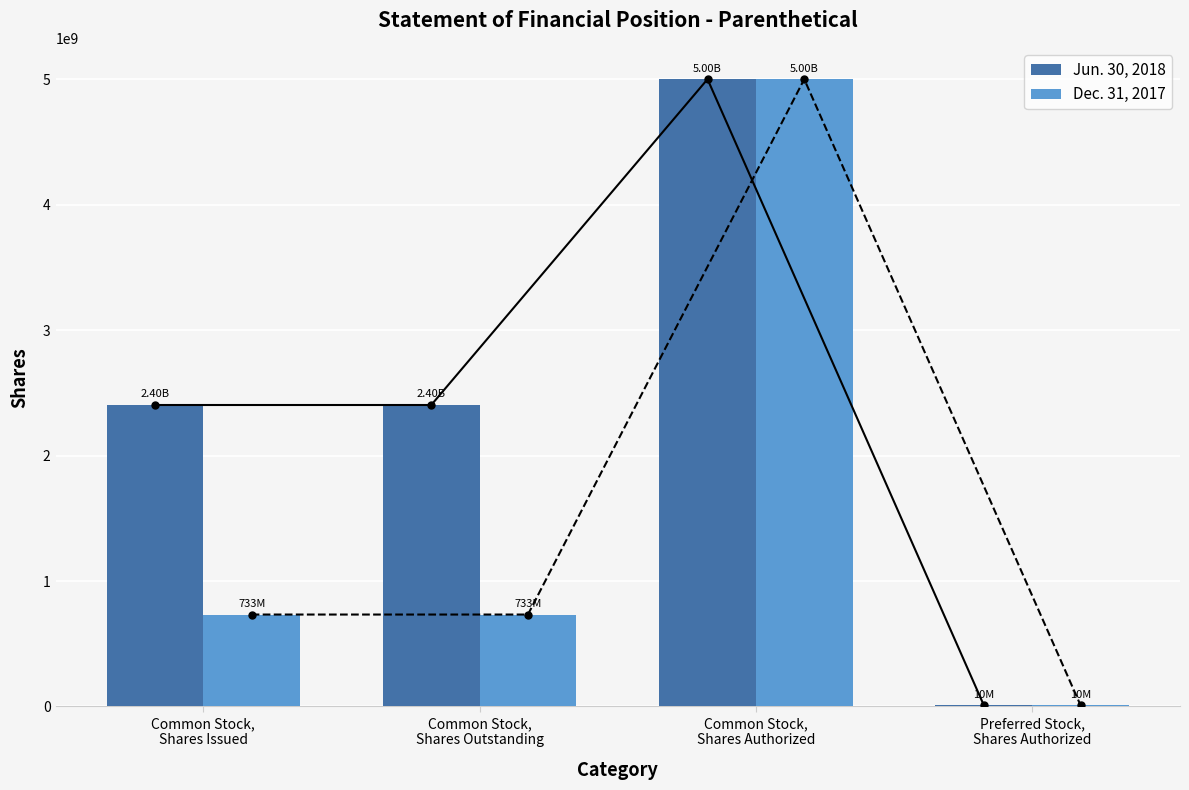

How many values in the Jun. 30, 2018 series exceed 2403105170?

1